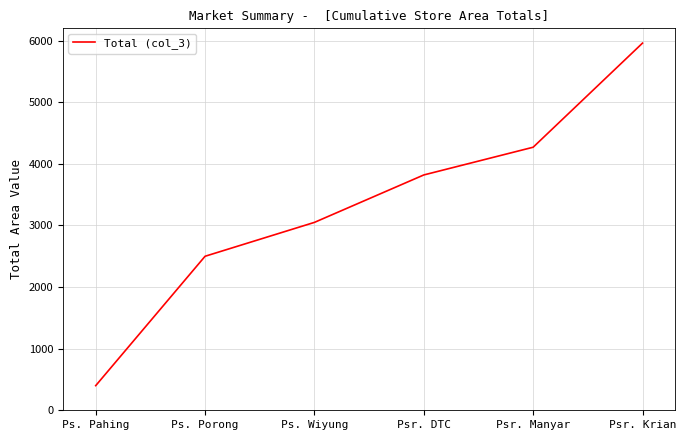

Count the number of data series in this chart.

1